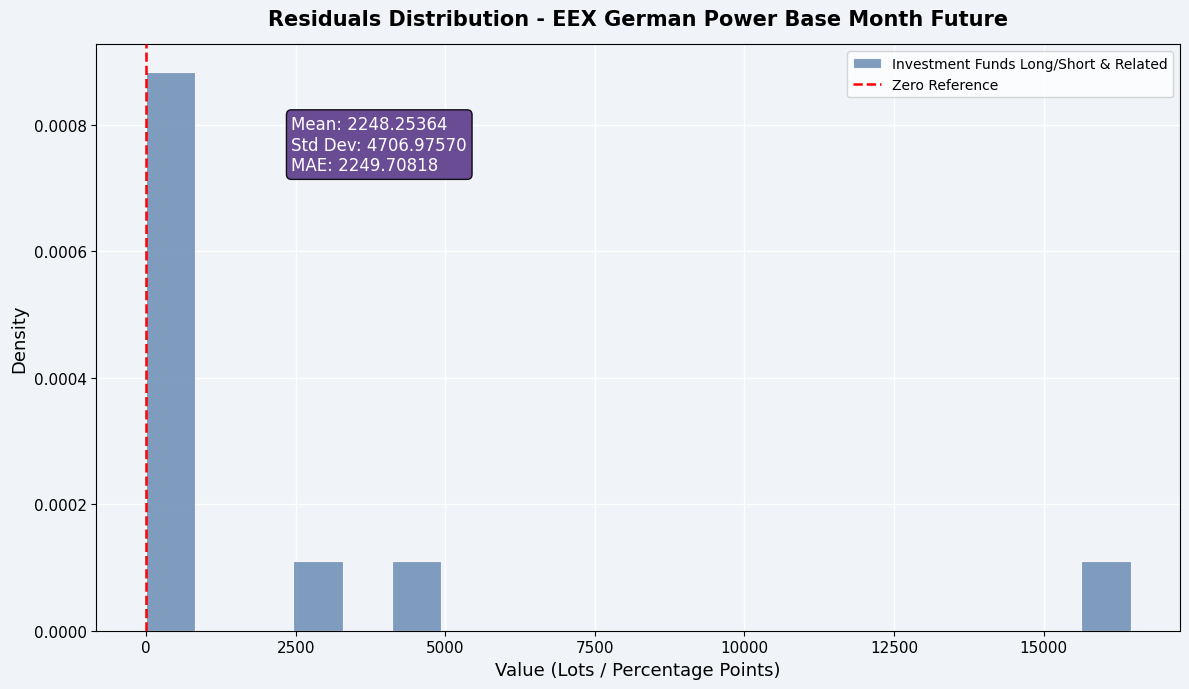

Read against the x-axis, roughly where is the centre of the tallest bar?

500